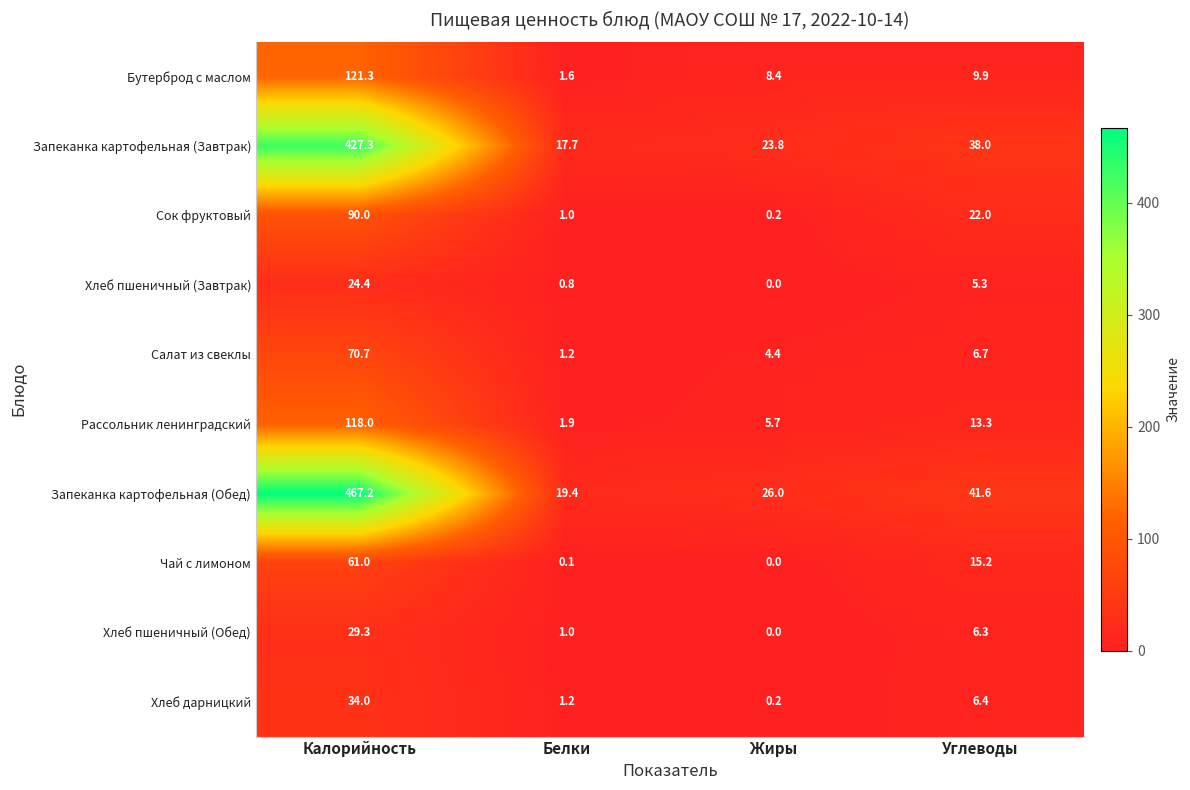

True or false: Салат из свеклы has a value of 1.9 at Белки.

False